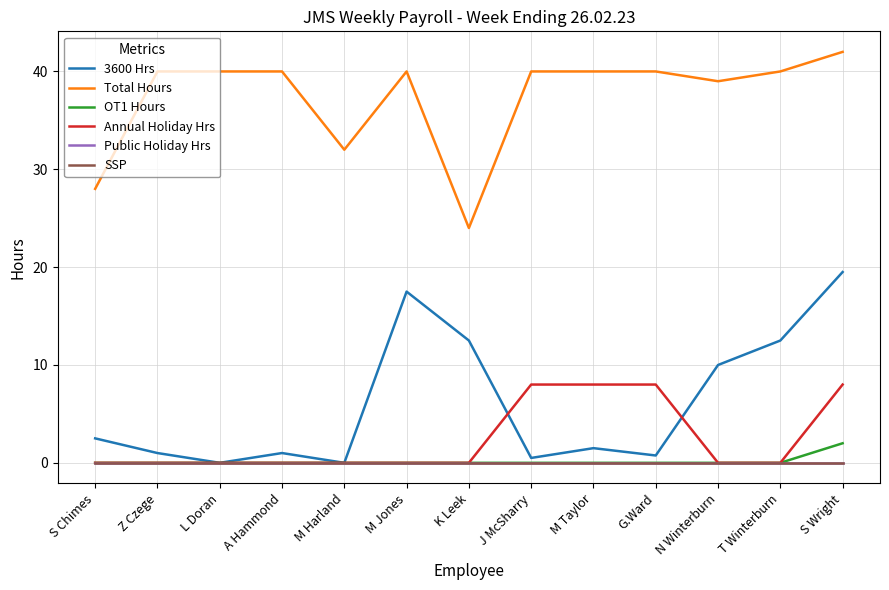

Does the chart have visible grid lines?

Yes